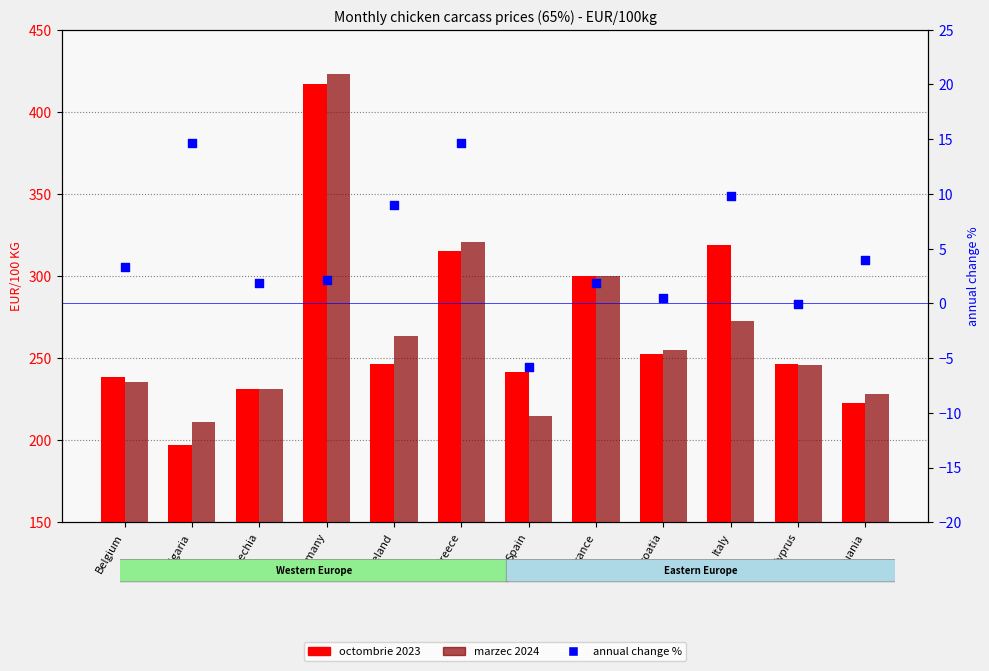

At which category is the sum across all series the highest?

Germany